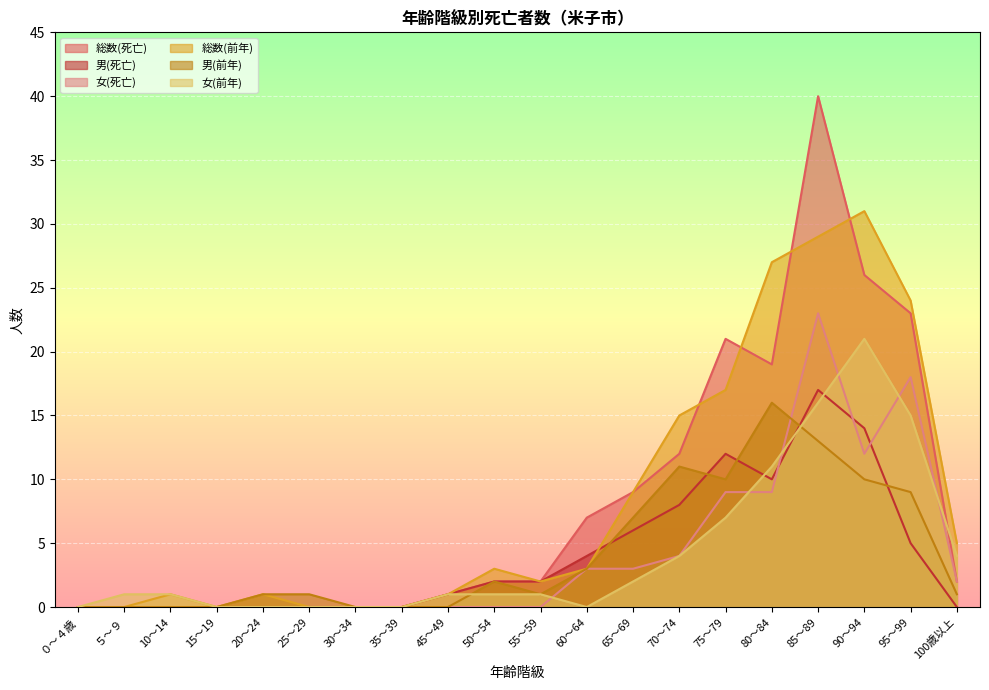

What position from the left is 90～94?

18